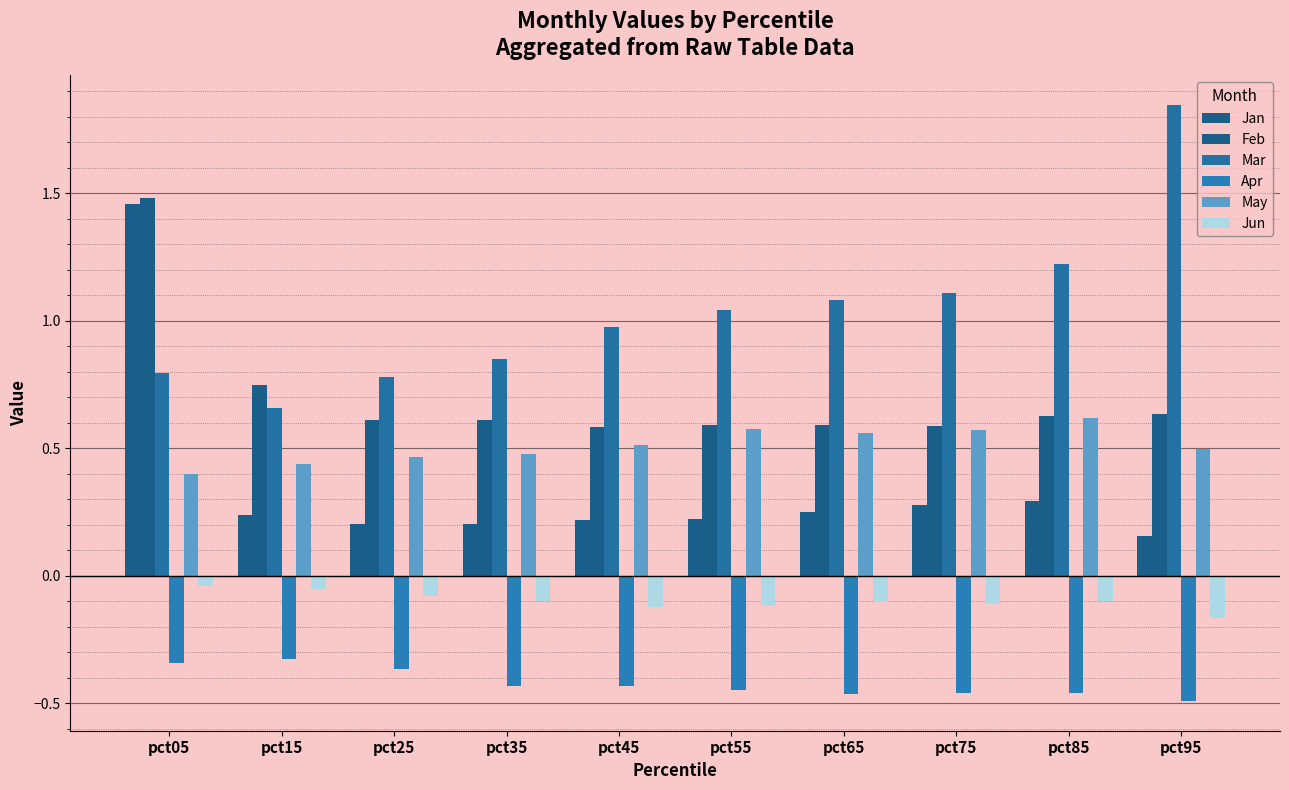

Is the value of Jan at pct65 greater than the value of May at pct75?

No